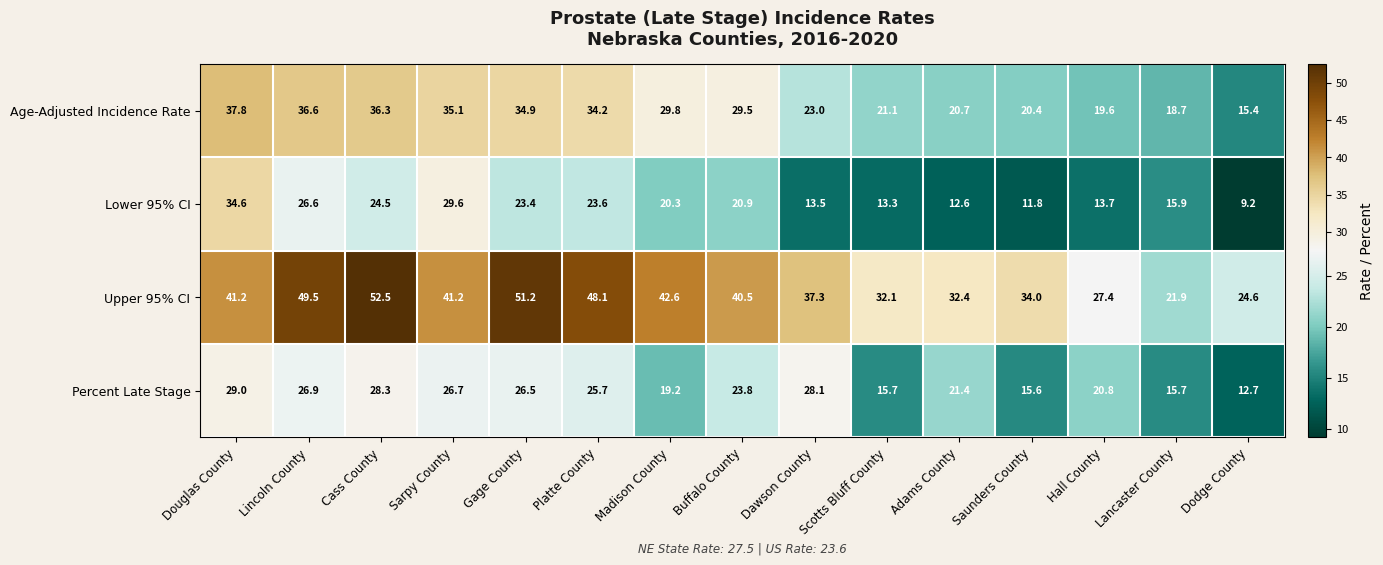

Rank the series by their maximum value, from lowest to highest.

Percent Late Stage, Lower 95% CI, Age-Adjusted Incidence Rate, Upper 95% CI